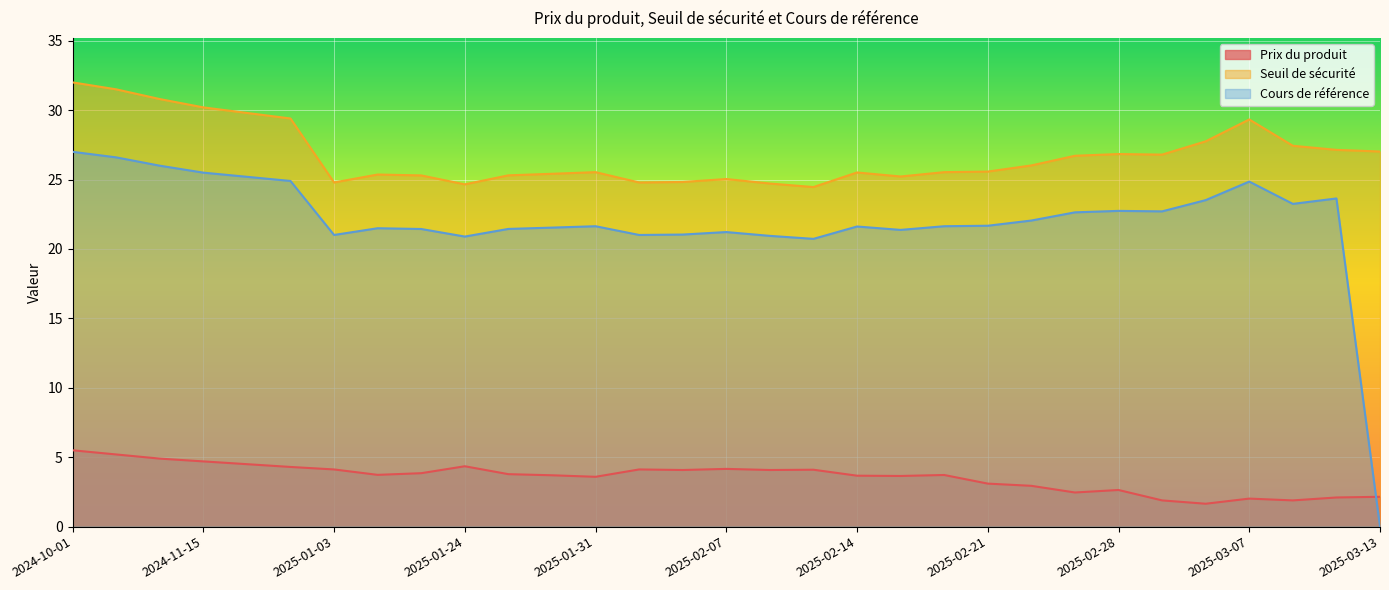

What are all the series names shown in the legend?

Prix du produit, Seuil de sécurité, Cours de référence